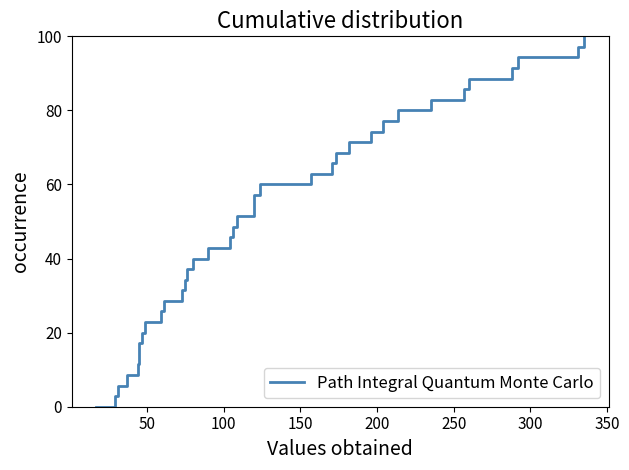

What is the greatest value displayed?

100.0